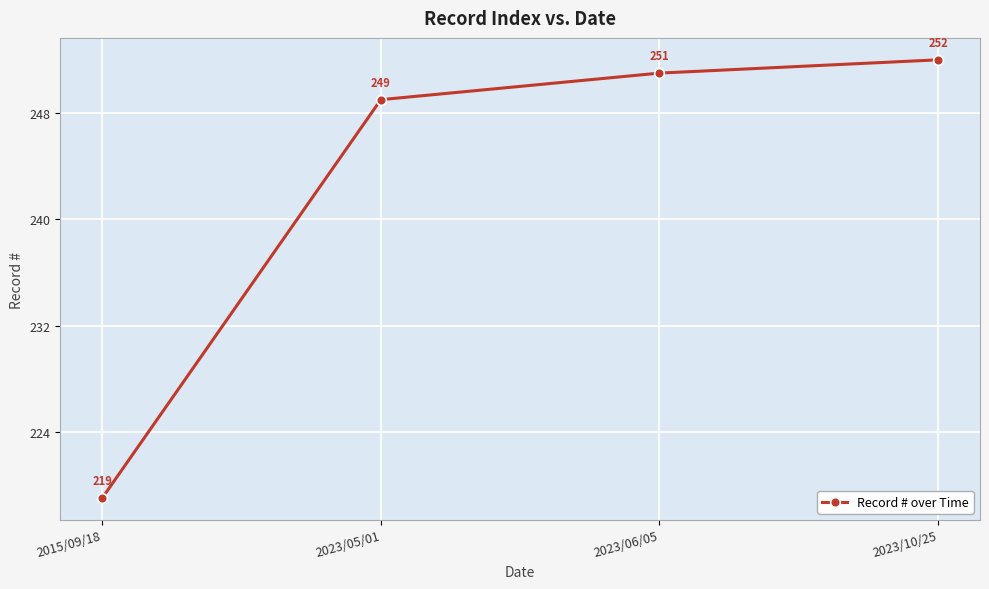

True or false: there are more than 0 points higher than both neighbors.

False